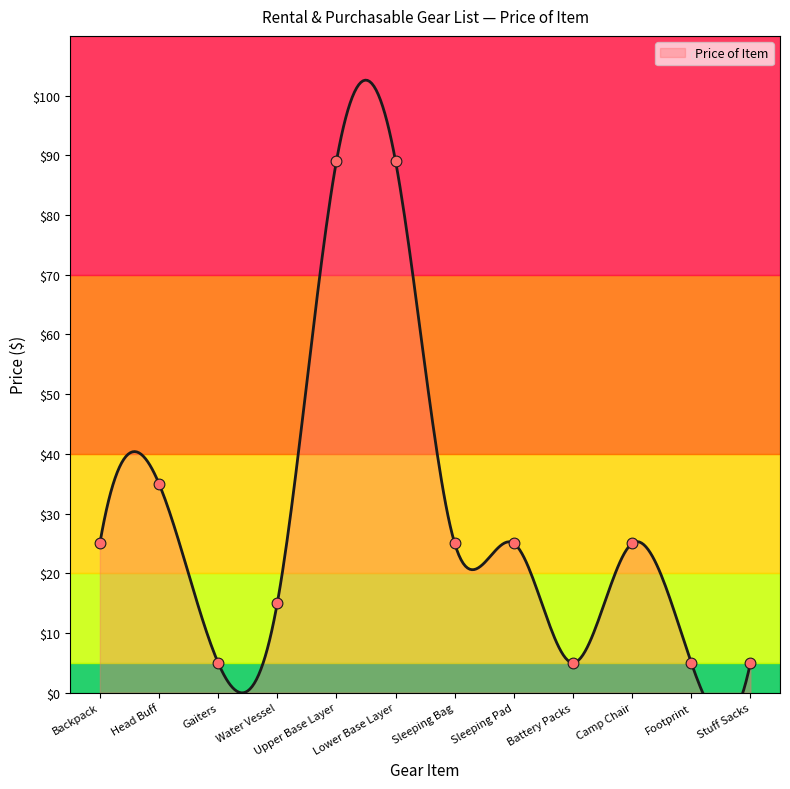

What is the change in value from Gaiters to Upper Base Layer?

+84